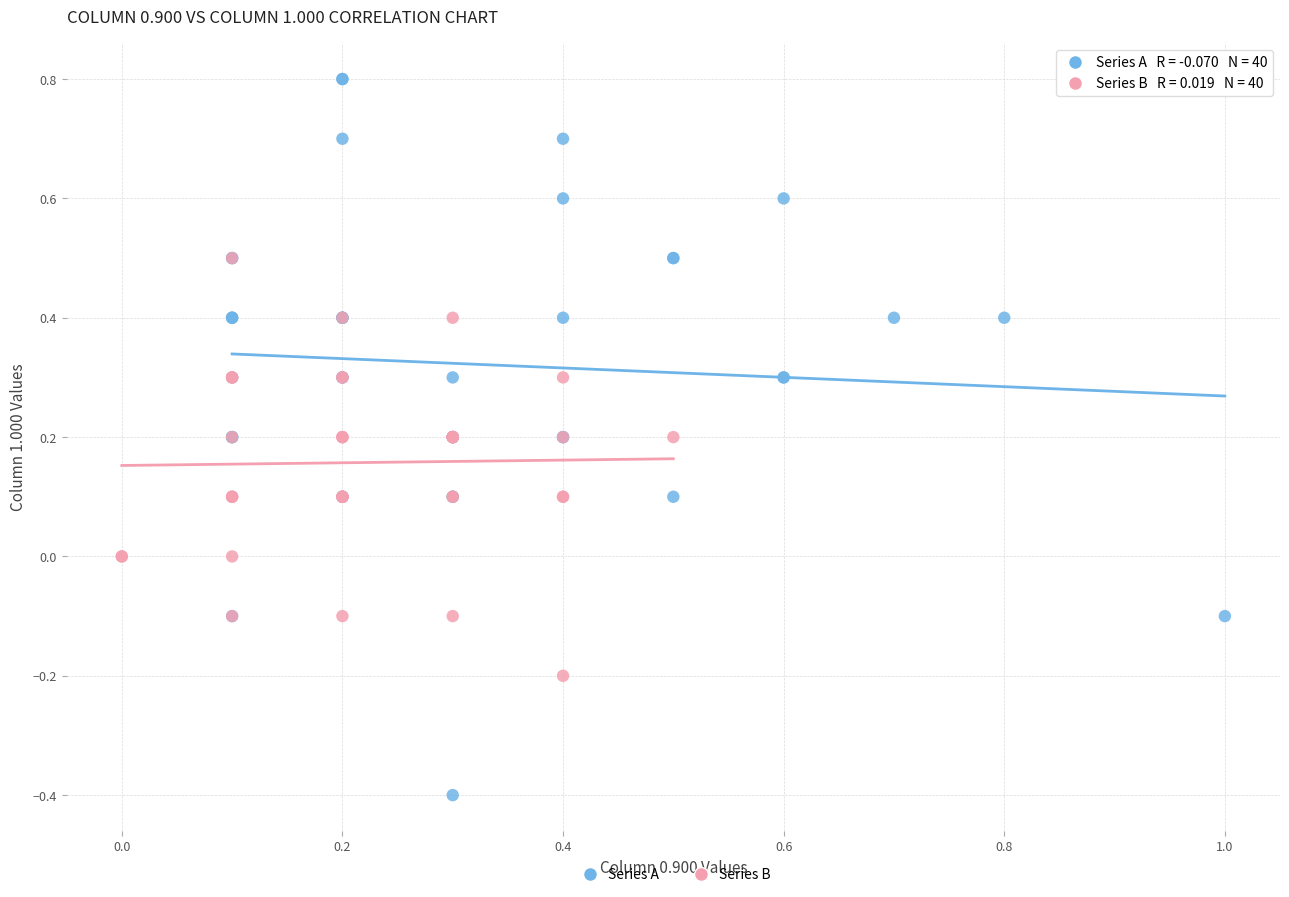

Which series has the widest spread of Y values?

Series A